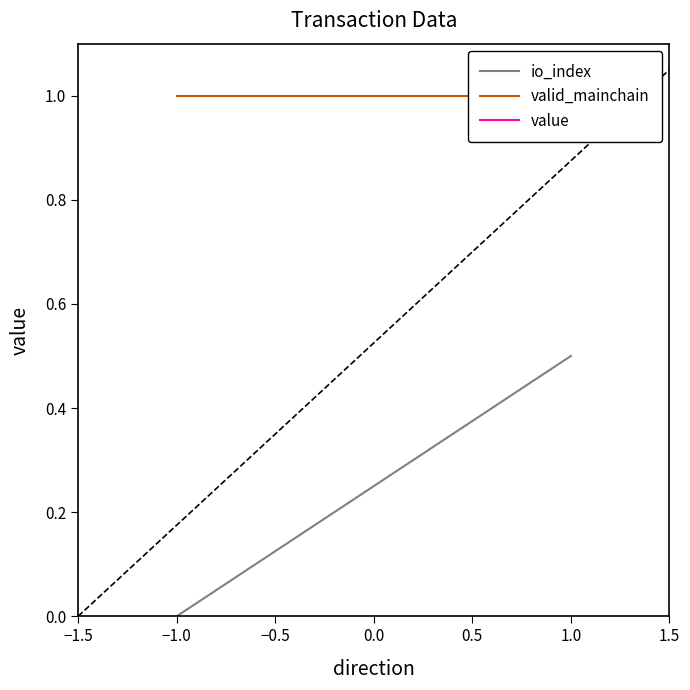

Reading left to right, list all the values displayed in this chart.

io_index: 0.0	0.5
valid_mainchain: 1.0	1.0
value: 5.0	5.0